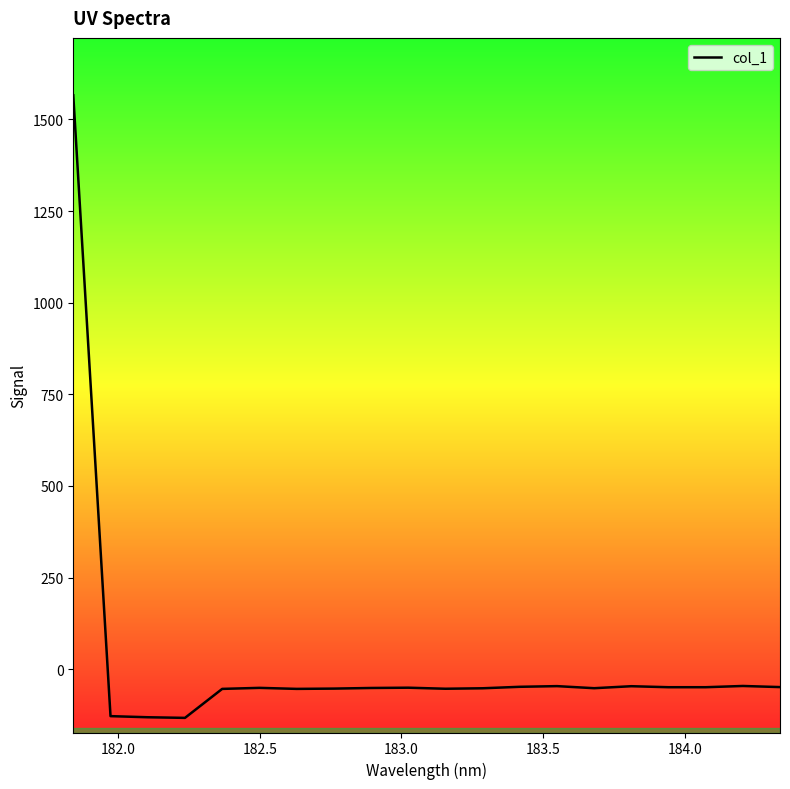

What is the difference between the maximum and minimum values?

1699.2